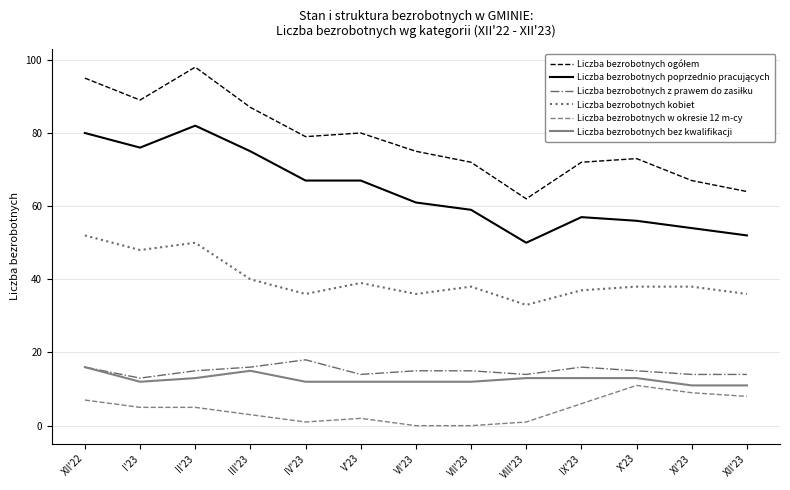

What is the average value of the Liczba bezrobotnych bez kwalifikacji series?

13